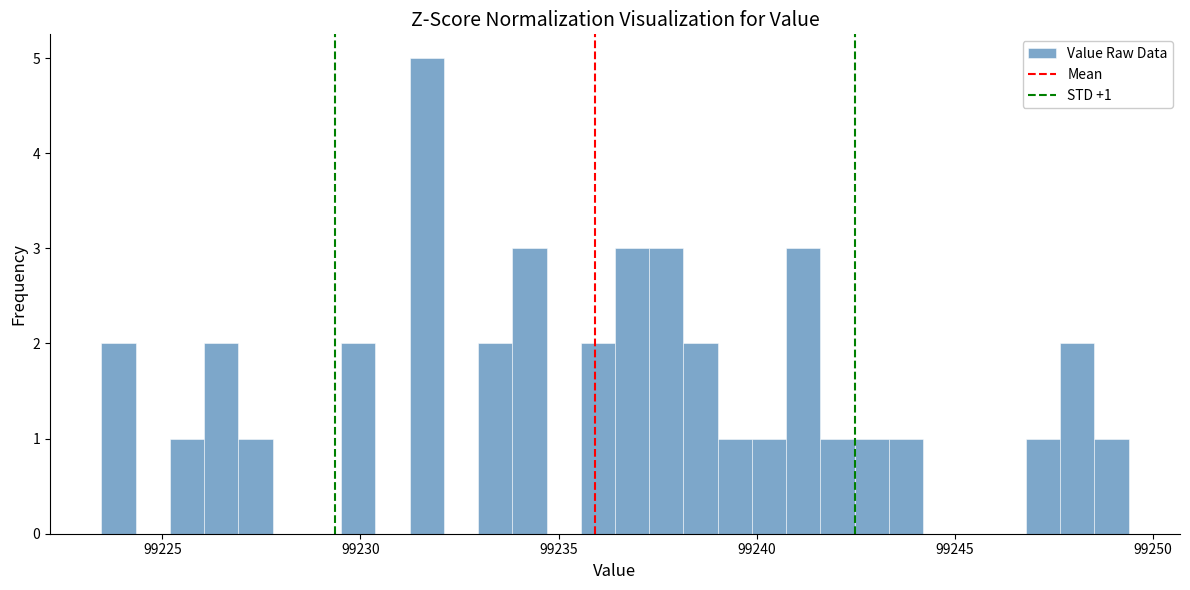

Around what value on the x-axis is the tallest bar? Give the approximate position of its centre, as read against the axis.

99231.5